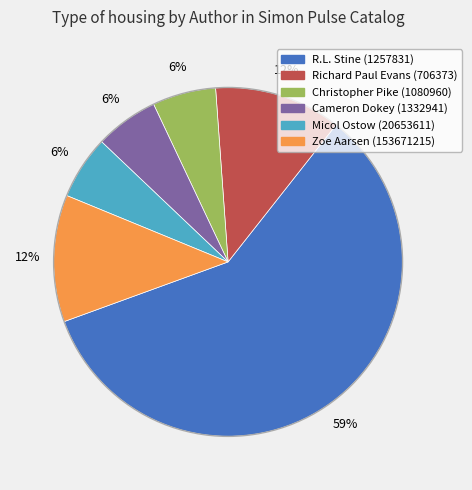

What is the largest slice in the pie chart?

R.L. Stine (1257831)